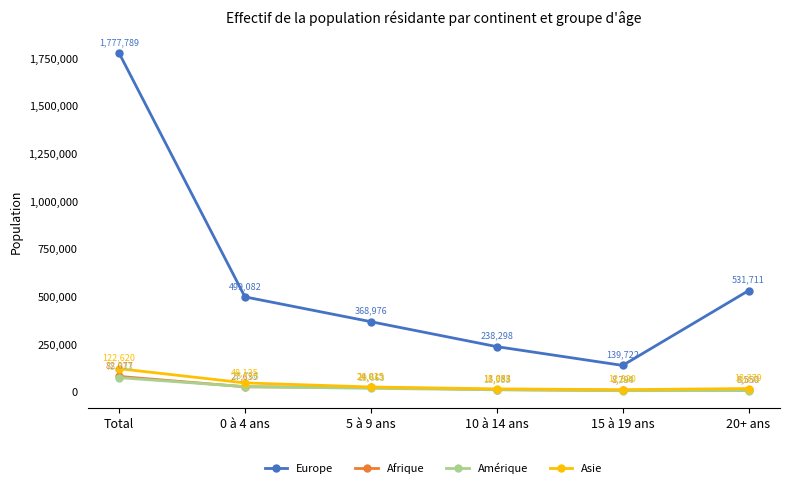

The Afrique series shows 27635 at 0 à 4 ans. True or false?

True